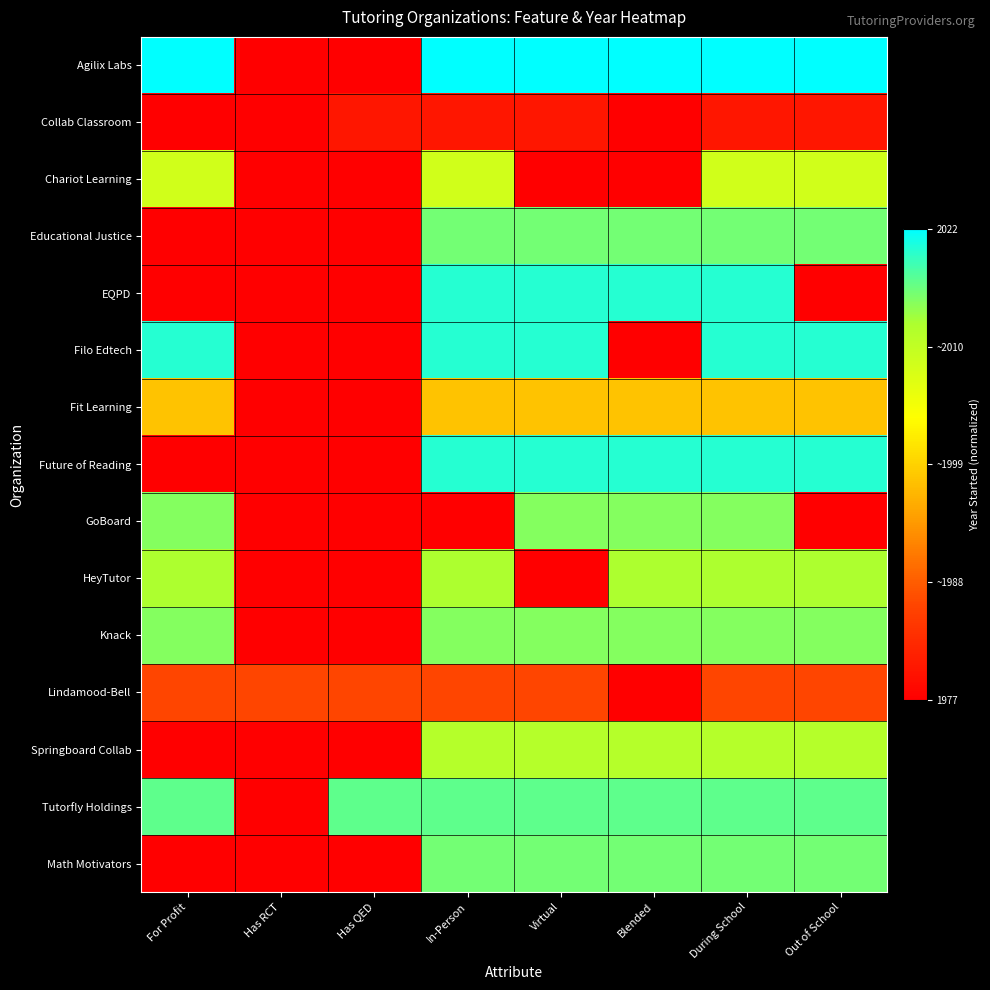

Which label corresponds to the smallest value in the chart?

Has RCT